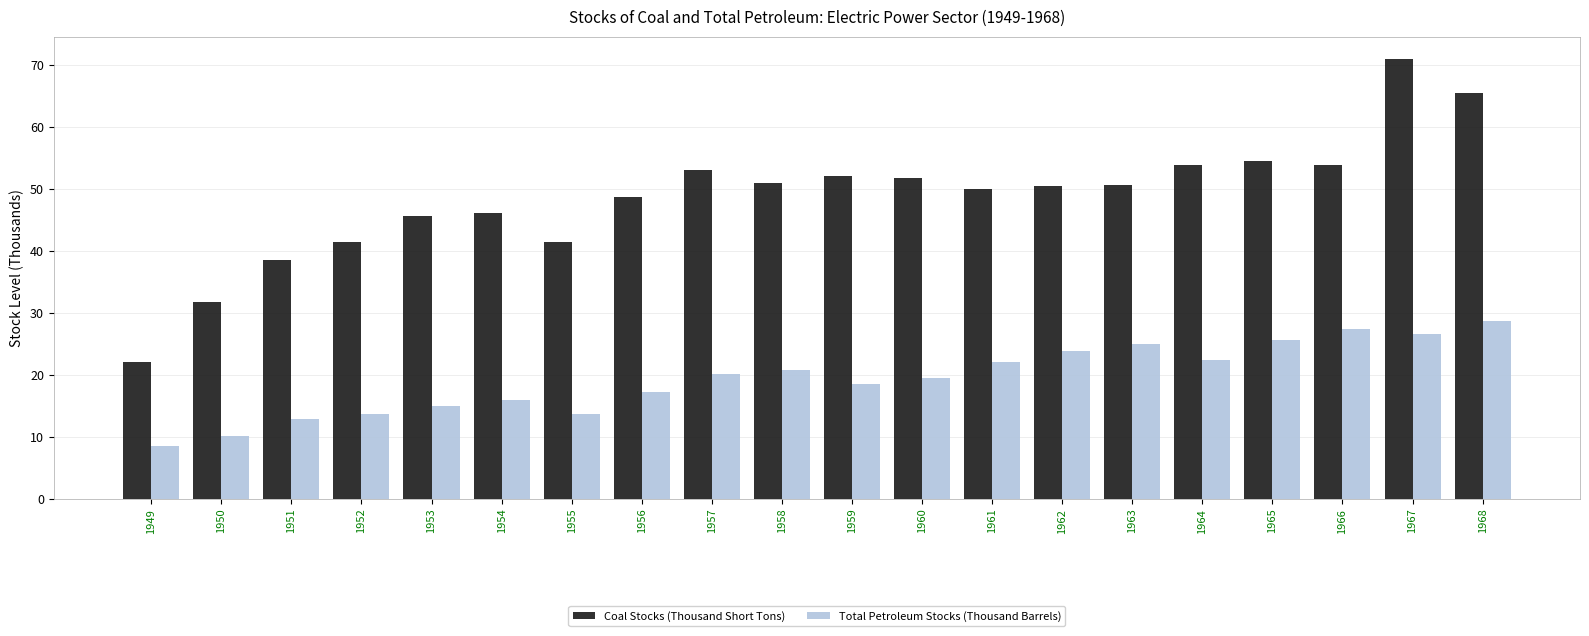

What is the difference between the Total Petroleum Stocks (Thousand Barrels) values at 1949 and 1955?

5.1